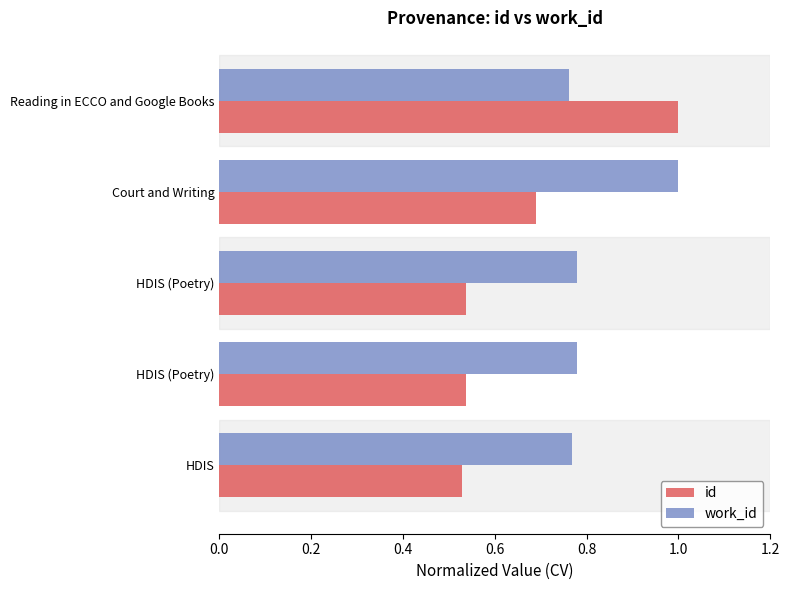

What are all the series names shown in the legend?

id, work_id